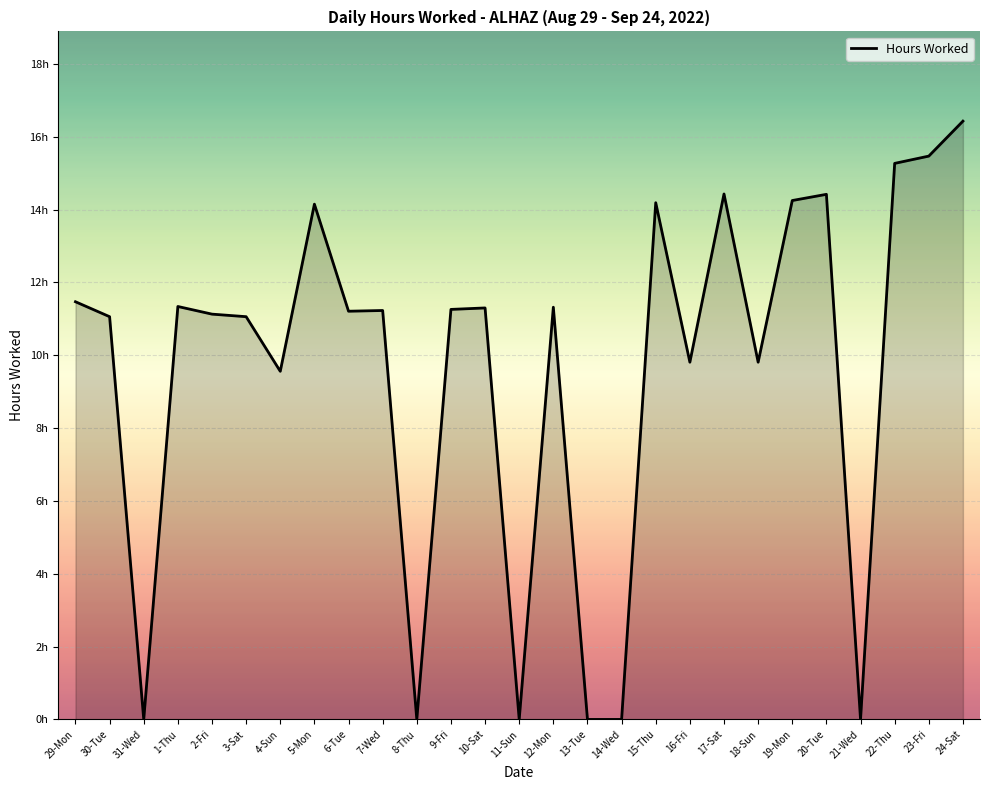

Where is the first local maximum?

1-Thu